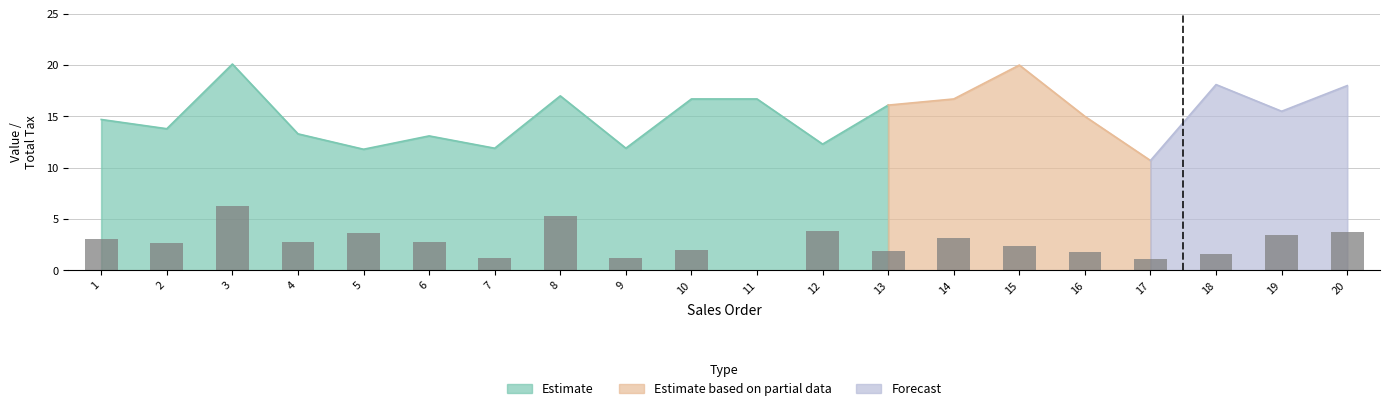

List the labels in order of value, smallest first.

11, 7, 9, 13, 10, 2, 6, 4, 1, 5, 12, 8, 3